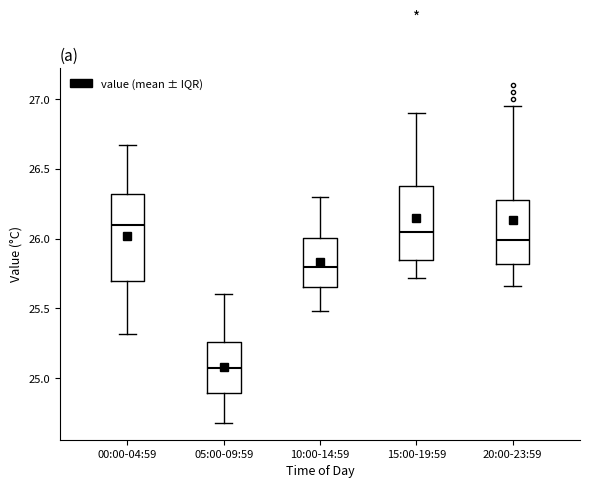

Which box is the tallest, from its lower edge to its upper edge?

00:00-04:59